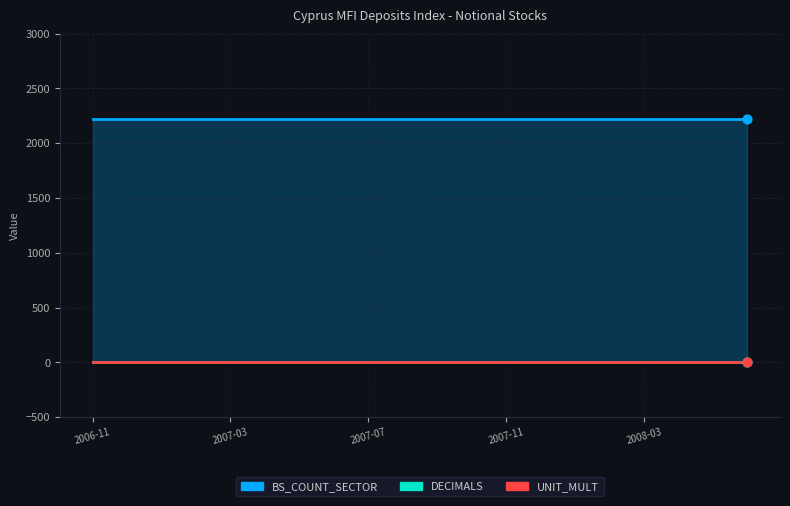

Which series contains the highest Y value?

BS_COUNT_SECTOR